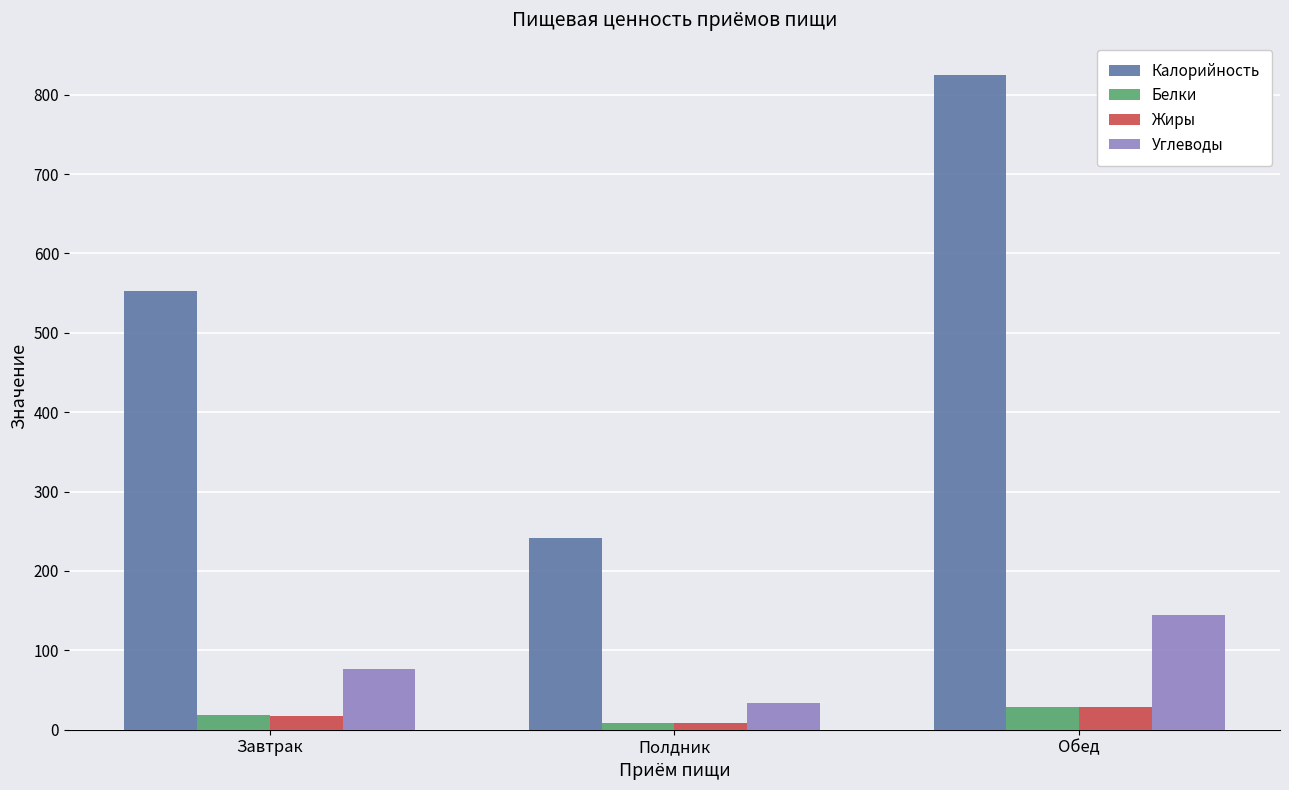

Is it true that Углеводы equals 76.4 at Завтрак?

True